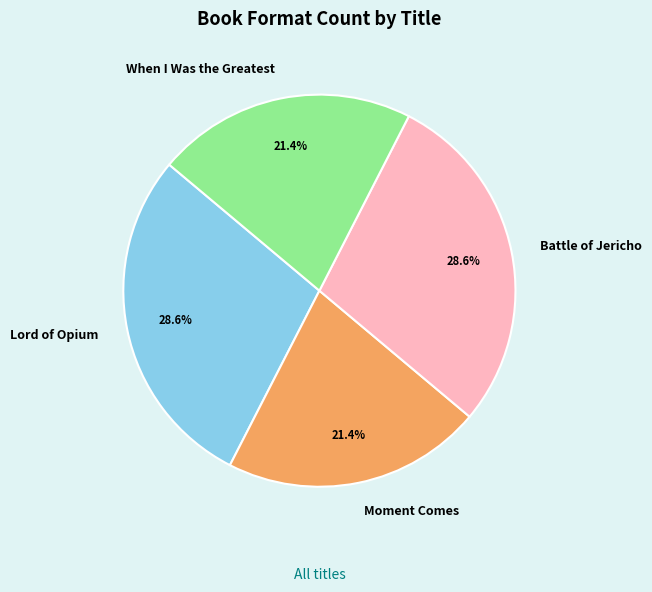

How much of the chart is everything except When I Was the Greatest?

78.6%